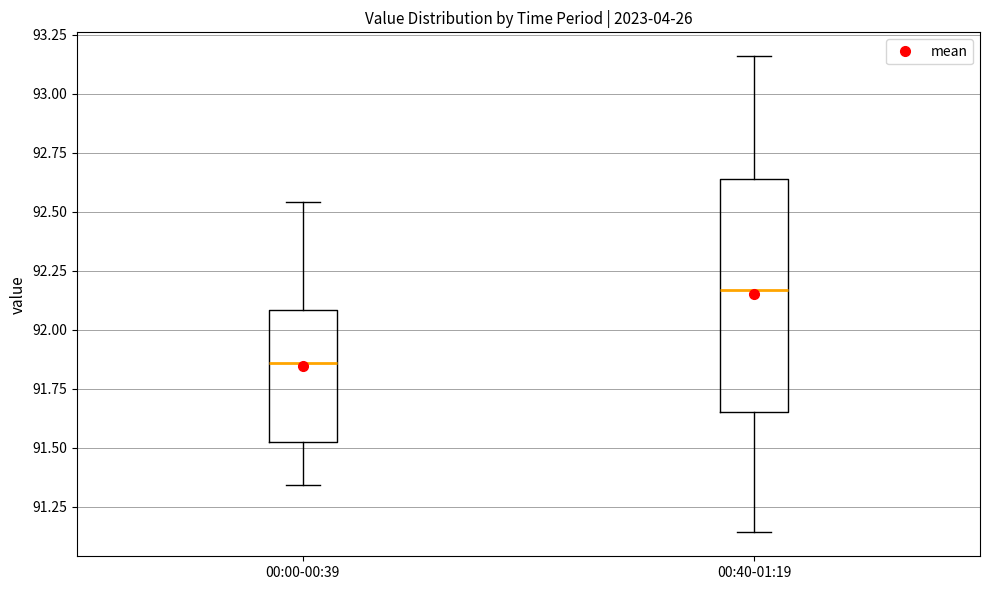

Reading left to right, read every box against the y-axis: the position of its median line, the range the box covers, and the ends of its whiskers. The values are not printed on the chart, so give them approximately, as read against the axis.

00:00-00:39: median 91.85, box 91.50 to 92.10, whiskers 91.35 to 92.55
00:40-01:19: median 92.15, box 91.65 to 92.65, whiskers 91.15 to 93.15